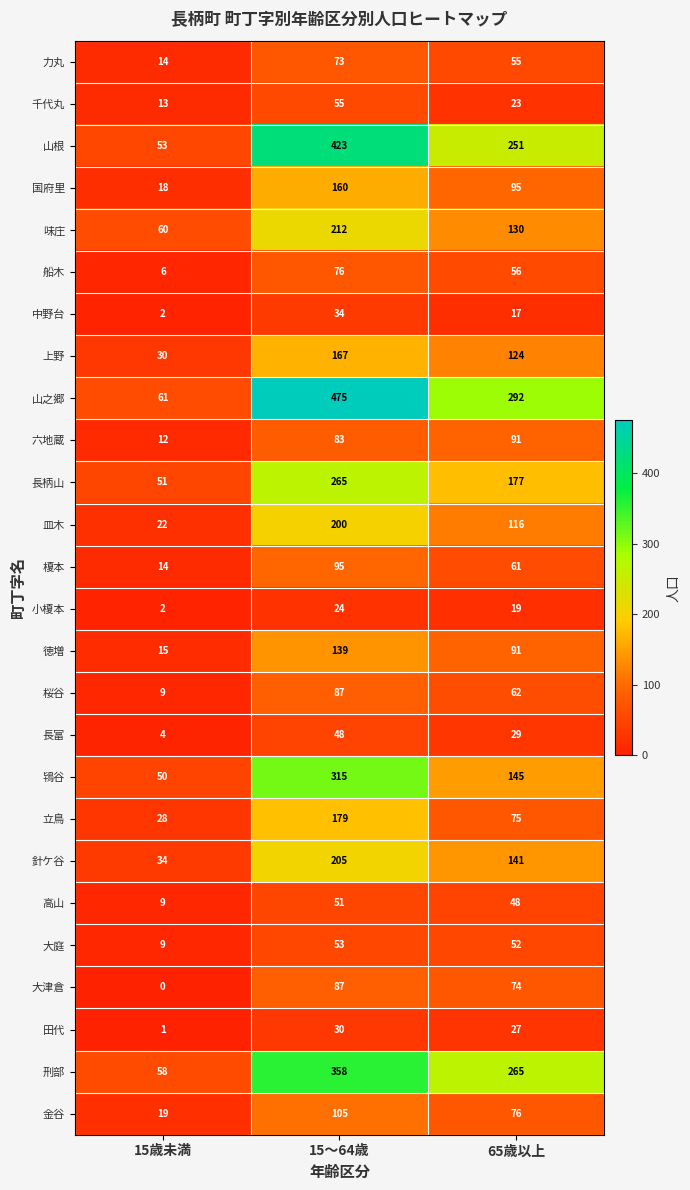

True or false: 千代丸 has a value of 55 at 15～64歳.

True